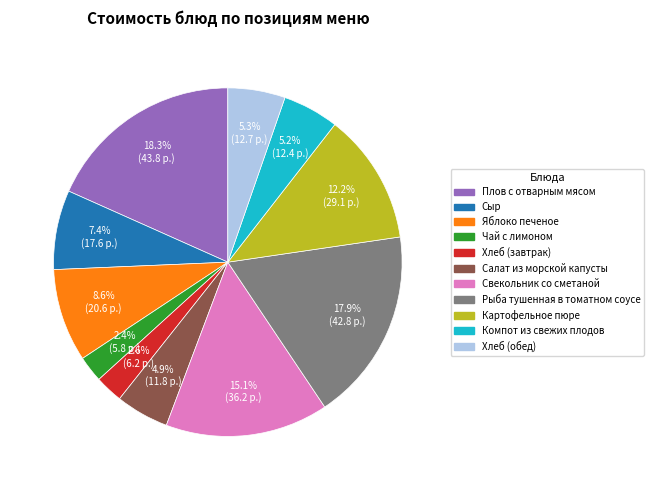

How much of the chart is everything except Картофельное пюре?

87.8%